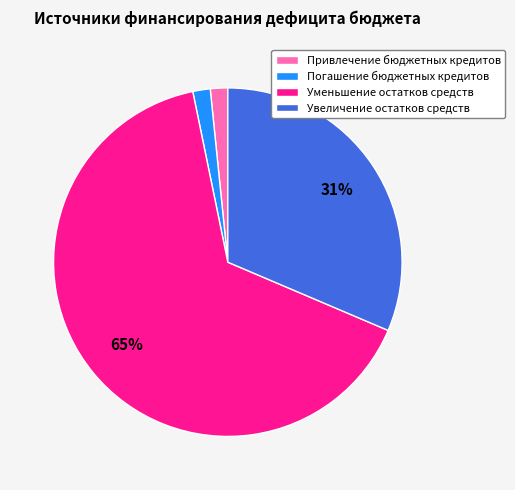

Is it true that Уменьшение остатков средств is 78% of the pie?

False